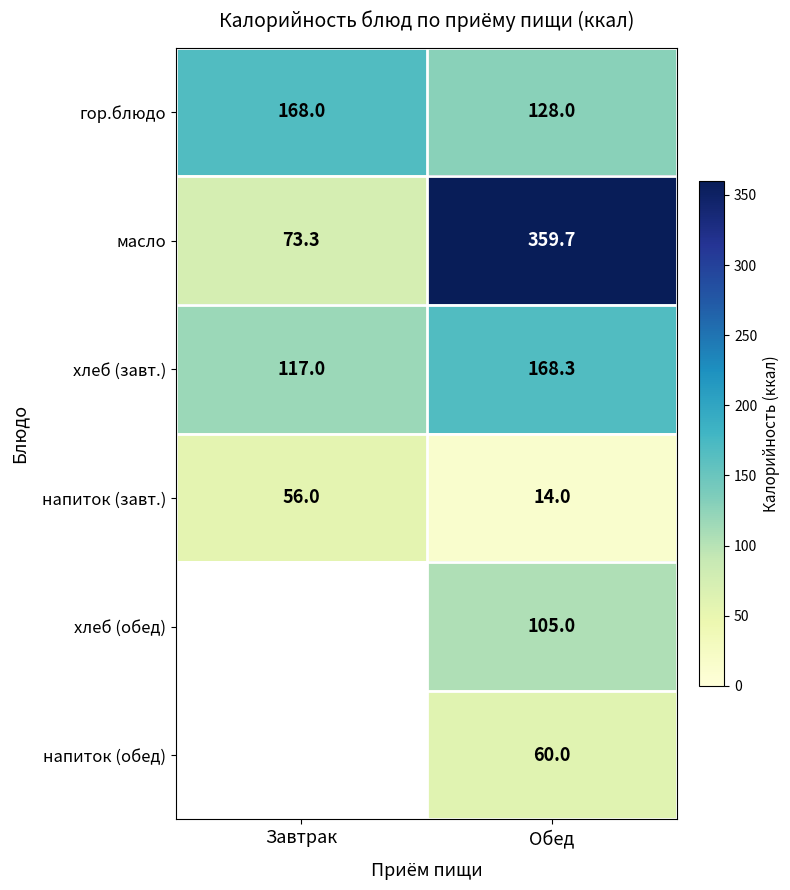

The напиток (завт.) series shows 14.0 at Обед. True or false?

True